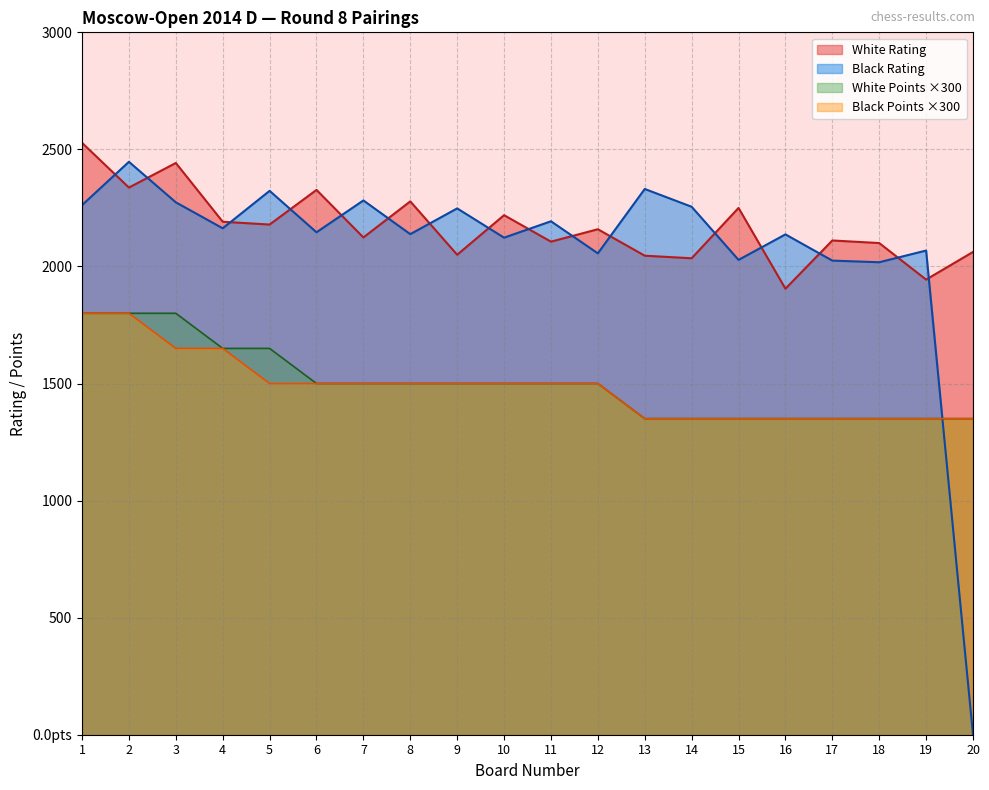

Reading left to right, extract all data points from this chart.

White Rating: 1=2528	2=2337	3=2442	4=2191	5=2179	6=2327	7=2124	8=2278	9=2050	10=2219	11=2106	12=2159	13=2046	14=2035	15=2250	16=1905	17=2111	18=2100	19=1944	20=2062
Black Rating: 1=2262	2=2447	3=2274	4=2163	5=2323	6=2146	7=2282	8=2138	9=2248	10=2123	11=2193	12=2056	13=2331	14=2255	15=2028	16=2137	17=2025	18=2018	19=2068	20=0
White Points: 1=1800	2=1800	3=1800	4=1650	5=1650	6=1500	7=1500	8=1500	9=1500	10=1500	11=1500	12=1500	13=1350	14=1350	15=1350	16=1350	17=1350	18=1350	19=1350	20=1350
Black Points: 1=1800	2=1800	3=1650	4=1650	5=1500	6=1500	7=1500	8=1500	9=1500	10=1500	11=1500	12=1500	13=1350	14=1350	15=1350	16=1350	17=1350	18=1350	19=1350	20=1350